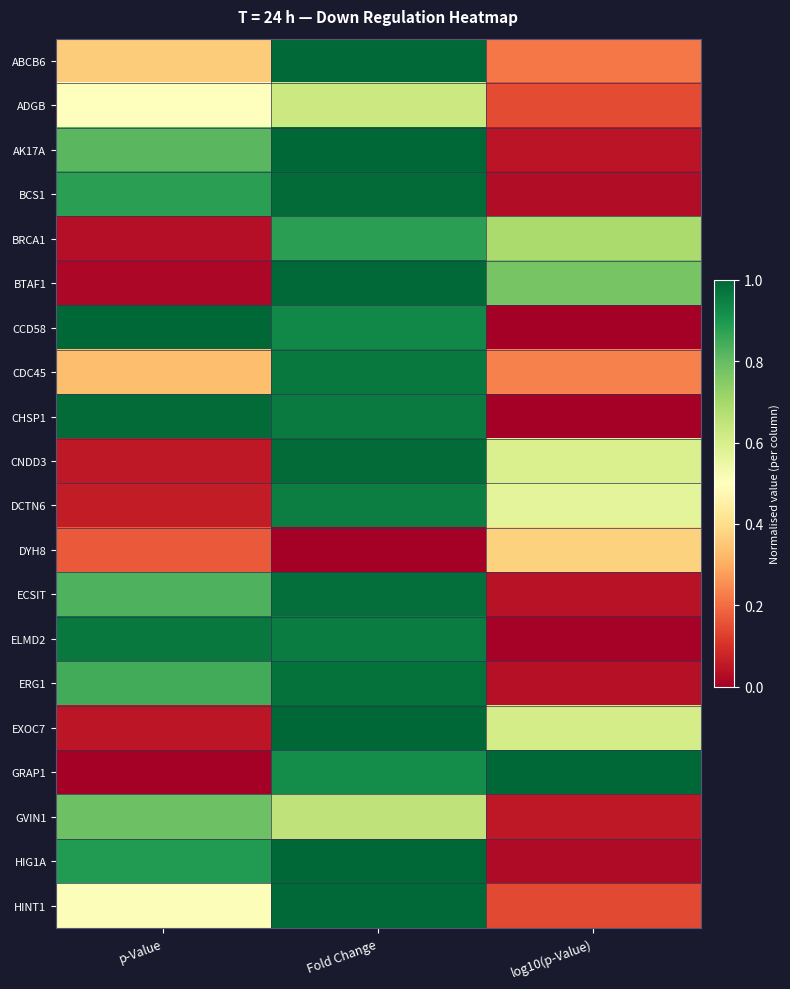

At p-Value, list the series in order from largest to smallest.

CCD58, CHSP1, ELMD2, HIG1A, BCS1, ERG1, ECSIT, AK17A, GVIN1, HINT1, ADGB, ABCB6, CDC45, DYH8, DCTN6, CNDD3, EXOC7, BRCA1, BTAF1, GRAP1